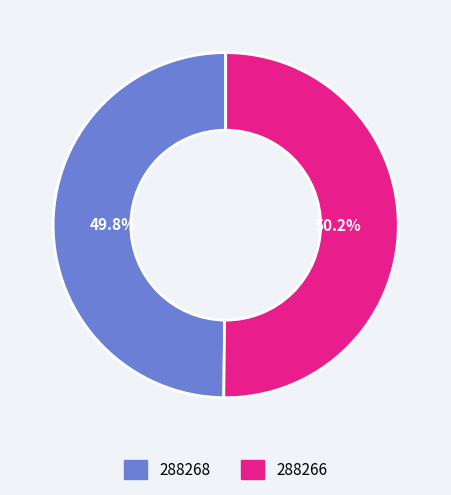

The 288268 slice represents 1% of the pie. True or false?

False